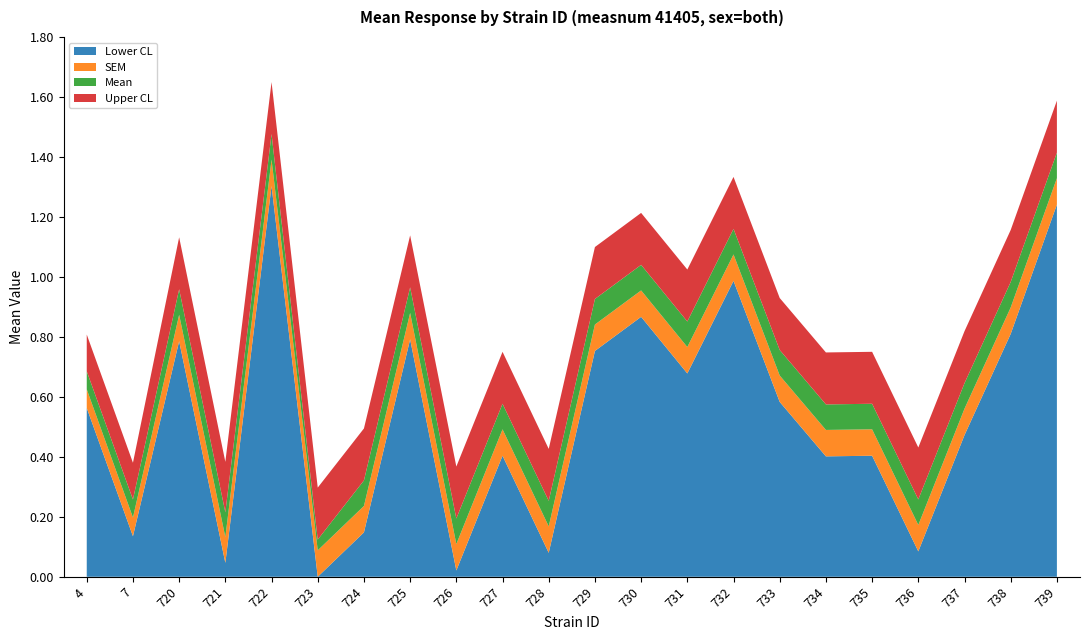

Reading right to left, what are all the values shown in this chart?

Mean: 739=1.4	738=1.0	737=0.6	736=0.3	735=0.6	734=0.6	733=0.8	732=1.2	731=0.9	730=1.0	729=0.9	728=0.3	727=0.6	726=0.2	725=1.0	724=0.3	723=0.1	722=1.5	721=0.2	720=1.0	7=0.3	4=0.7
SEM: 739=0.1	738=0.1	737=0.1	736=0.1	735=0.1	734=0.1	733=0.1	732=0.1	731=0.1	730=0.1	729=0.1	728=0.1	727=0.1	726=0.1	725=0.1	724=0.1	723=0.1	722=0.1	721=0.1	720=0.1	7=0.1	4=0.1
Upper CL: 739=1.6	738=1.2	737=0.8	736=0.4	735=0.8	734=0.7	733=0.9	732=1.3	731=1.0	730=1.2	729=1.1	728=0.4	727=0.8	726=0.4	725=1.1	724=0.5	723=0.3	722=1.6	721=0.4	720=1.1	7=0.4	4=0.8
Lower CL: 739=1.2	738=0.8	737=0.5	736=0.1	735=0.4	734=0.4	733=0.6	732=1.0	731=0.7	730=0.9	729=0.8	728=0.1	727=0.4	726=0.0	725=0.8	724=0.1	723=0.0	722=1.3	721=0.0	720=0.8	7=0.1	4=0.6